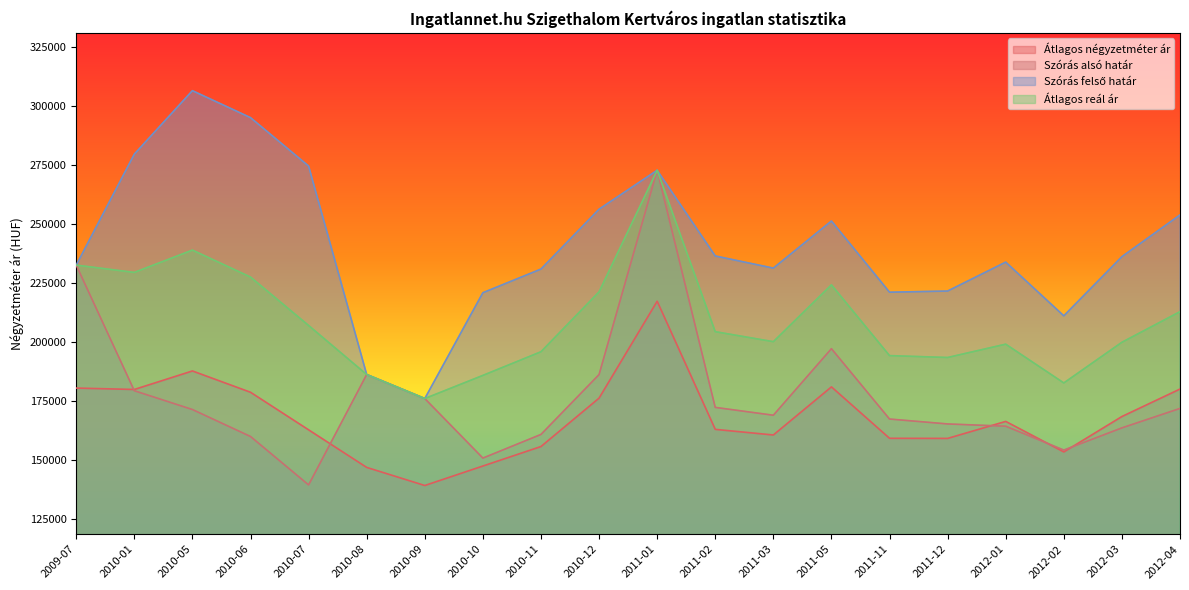

Which has a higher value, 2012-02 or 2009-07?

2009-07